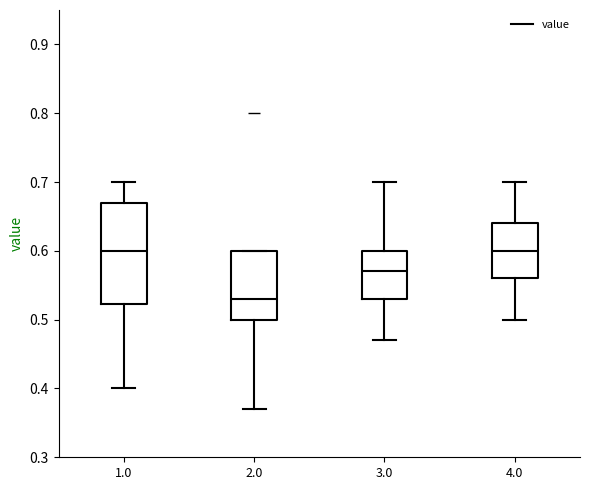

Where does the upper whisker of the box at x = 1.0 end on the y-axis? The values are not printed on the chart, so give them approximately, as read against the axis.

0.70